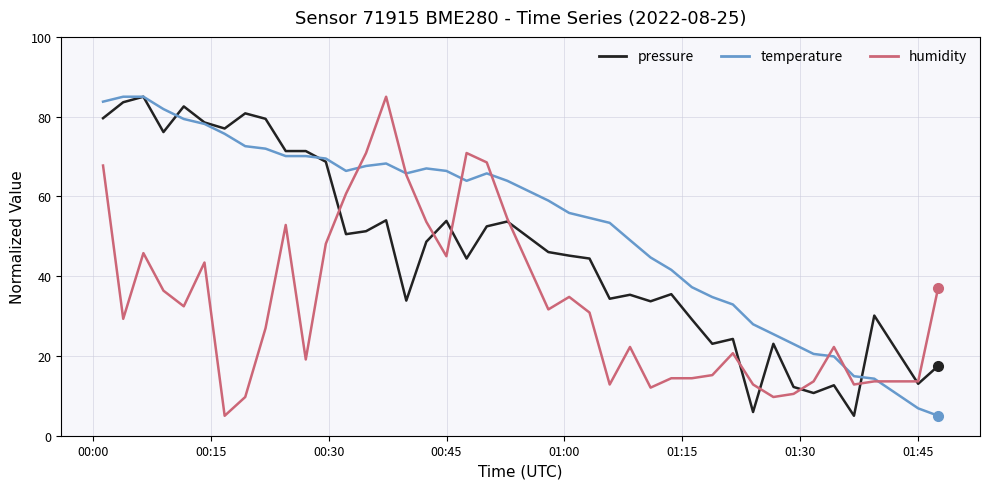

List the series in order of their overall mean, highest first.

temperature, pressure, humidity